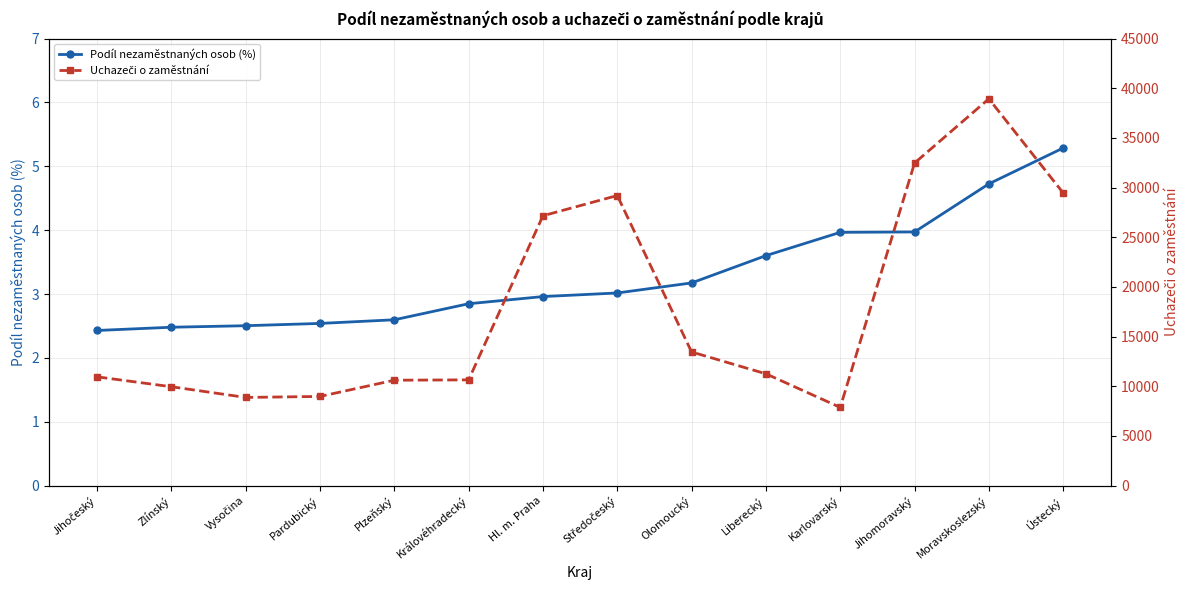

Reading left to right, list all the values displayed in this chart.

Podíl nezaměstnaných osob (%): Jihočeský=2.4	Zlínský=2.5	Vysočina=2.5	Pardubický=2.5	Plzeňský=2.6	Královéhradecký=2.8	Hl. m. Praha=3.0	Středočeský=3.0	Olomoucký=3.2	Liberecký=3.6	Karlovarský=4.0	Jihomoravský=4.0	Moravskoslezský=4.7	Ústecký=5.3
Uchazeči o zaměstnání: Jihočeský=10946.0	Zlínský=9949.0	Vysočina=8872.0	Pardubický=8972.0	Plzeňský=10606.0	Královéhradecký=10641.0	Hl. m. Praha=27164.0	Středočeský=29200.0	Olomoucký=13450.0	Liberecký=11252.0	Karlovarský=7869.0	Jihomoravský=32470.0	Moravskoslezský=38938.0	Ústecký=29463.0